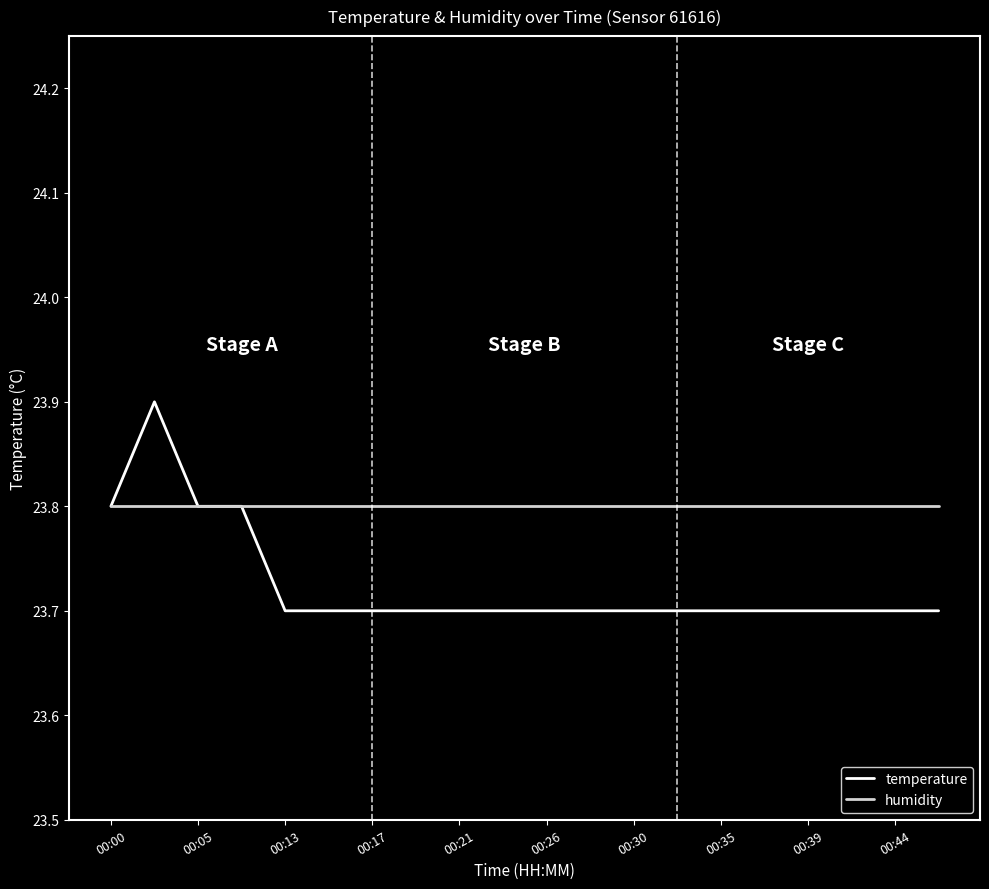

Which series has the largest total across all categories?

humidity